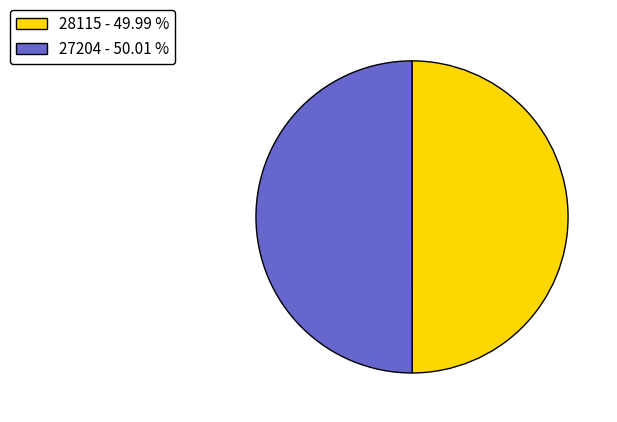

Approximately how many times larger is the value at 27204 - 50.01 % compared to 28115 - 49.99 %?

1.0